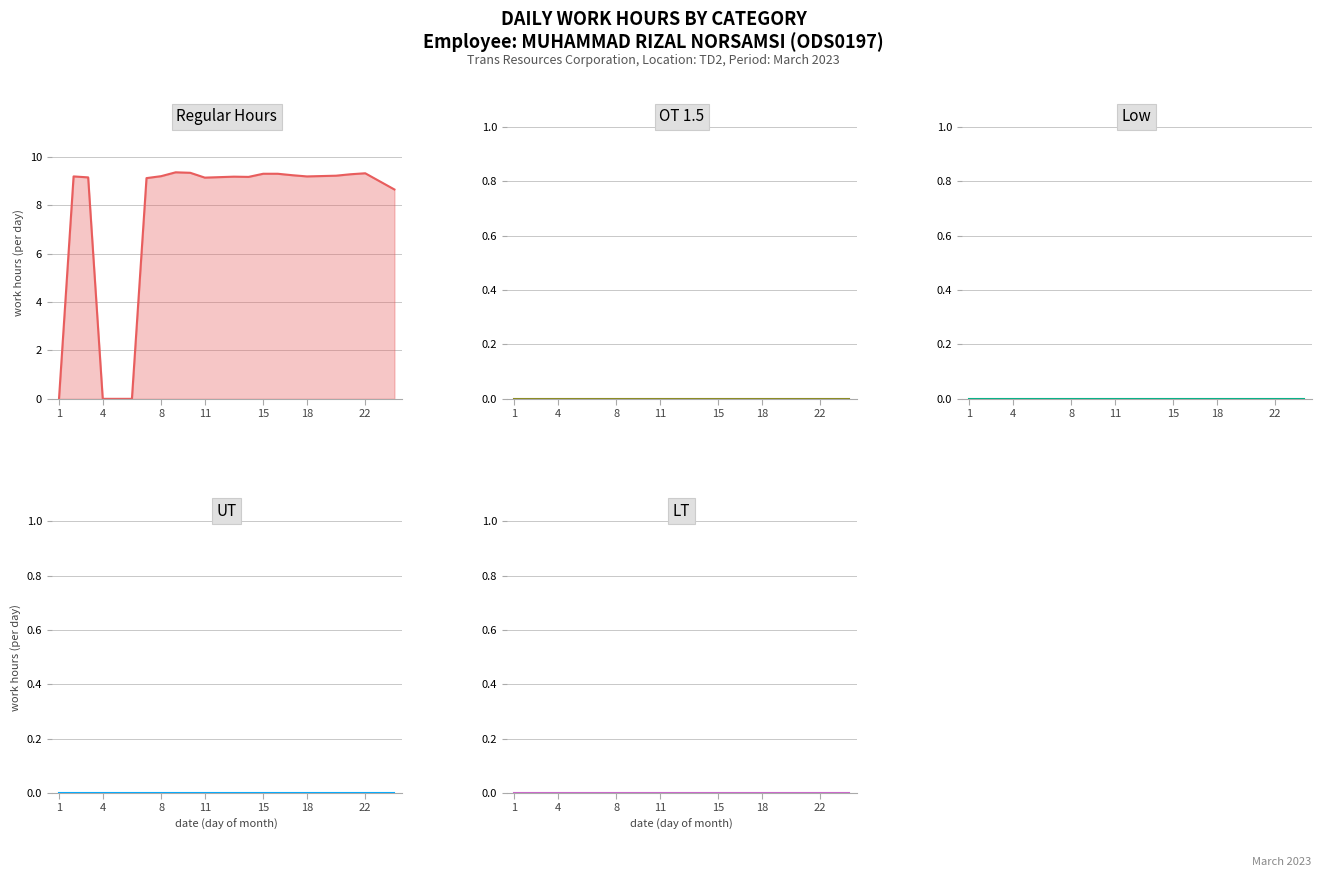

Reading left to right, transcribe all the data shown in this chart.

Regular Hours: 0.0	9.2	9.2	0.0	0.0	9.1	9.2	9.4	9.3	9.2	9.2	9.2	9.3	9.3	9.2	9.2	9.2	9.3	9.3	8.7
OT 1.5: 0.0	0.0	0.0	0.0	0.0	0.0	0.0	0.0	0.0	0.0	0.0	0.0	0.0	0.0	0.0	0.0	0.0	0.0	0.0	0.0
Low: 0.0	0.0	0.0	0.0	0.0	0.0	0.0	0.0	0.0	0.0	0.0	0.0	0.0	0.0	0.0	0.0	0.0	0.0	0.0	0.0
UT: 0.0	0.0	0.0	0.0	0.0	0.0	0.0	0.0	0.0	0.0	0.0	0.0	0.0	0.0	0.0	0.0	0.0	0.0	0.0	0.0
LT: 0.0	0.0	0.0	0.0	0.0	0.0	0.0	0.0	0.0	0.0	0.0	0.0	0.0	0.0	0.0	0.0	0.0	0.0	0.0	0.0